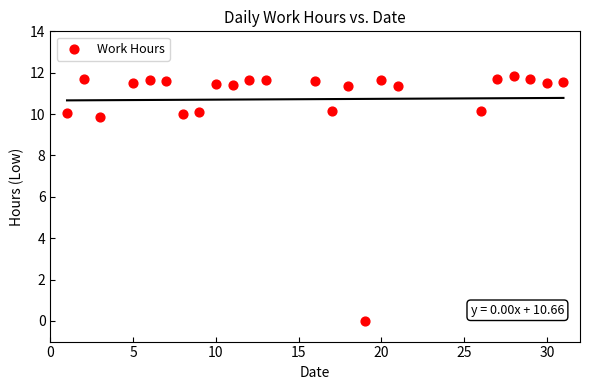

What is the range of X values (max minus min)?

30.0